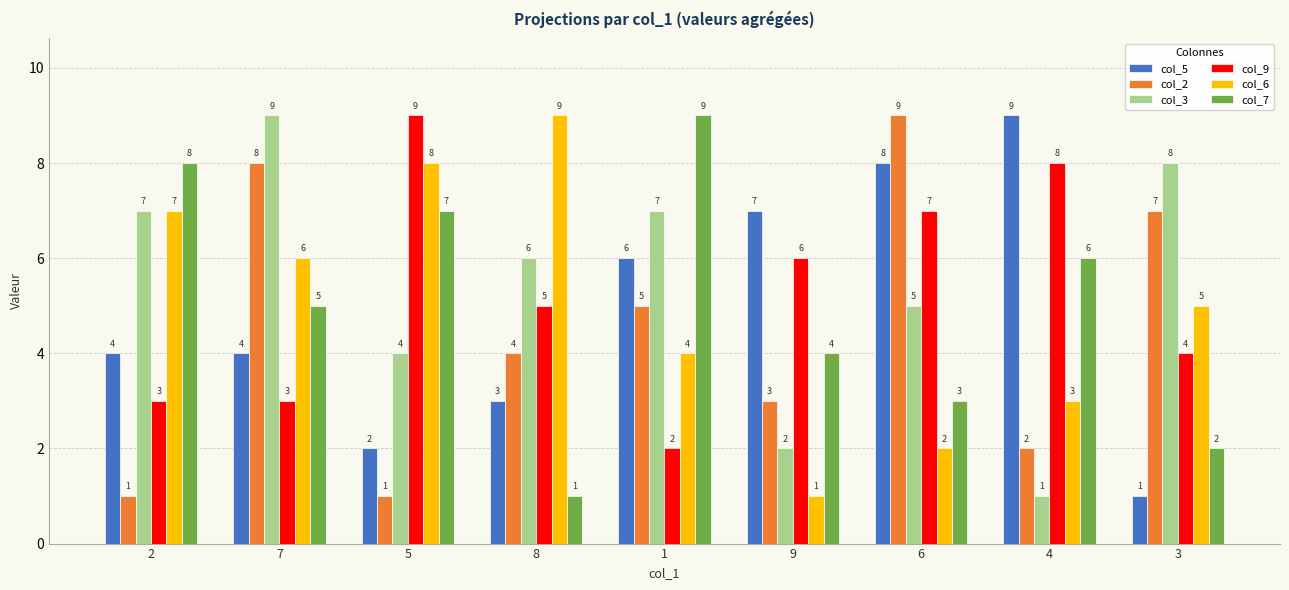

What is the sum of all col_7 values?

45